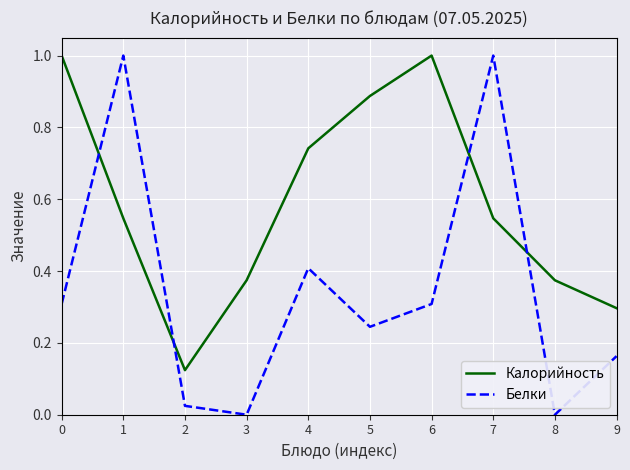

Is the value of Белки at 1 greater than the value of Калорийность at 1?

Yes